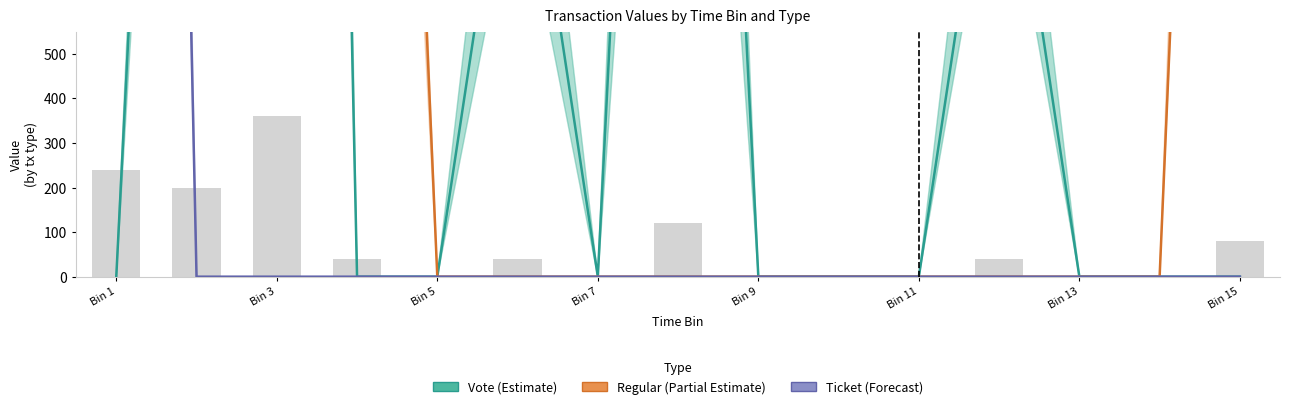

At Bin 7, list the series in order from smallest to largest.

Vote (Estimate), Ticket (Forecast), Regular (Partial Estimate)